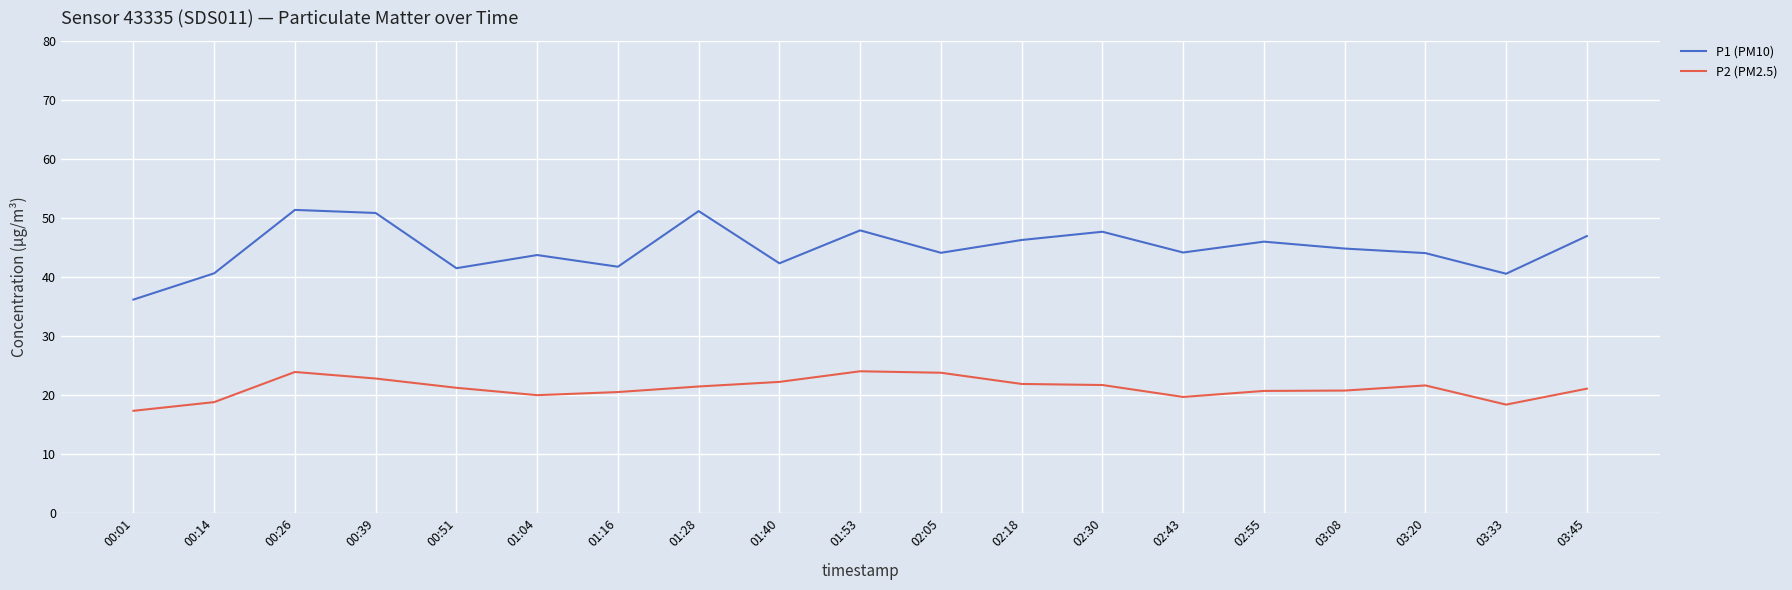

In P1 (PM10), how many points are higher than both neighbors (excluding endpoints)?

6